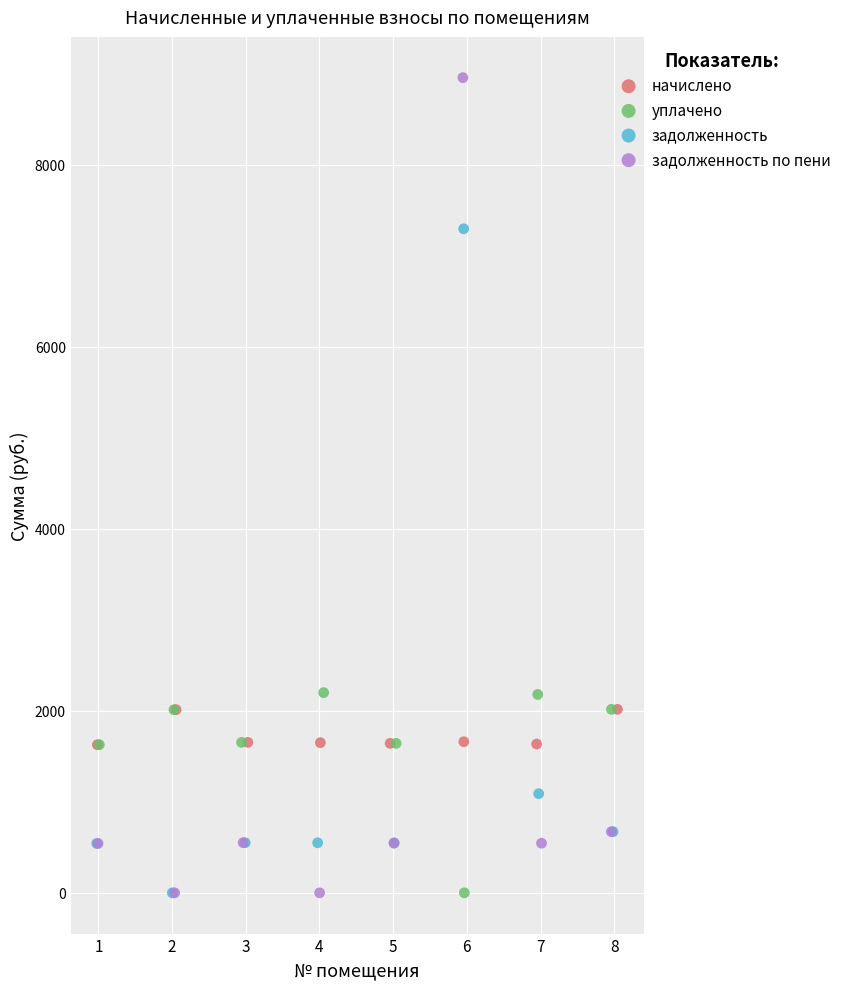

Which series has the widest spread of Y values?

задолженность по пени